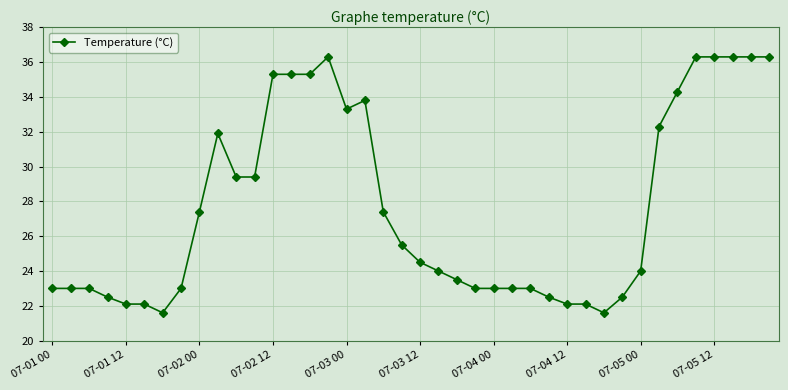

Is this an area chart (filled region under the line)?

No